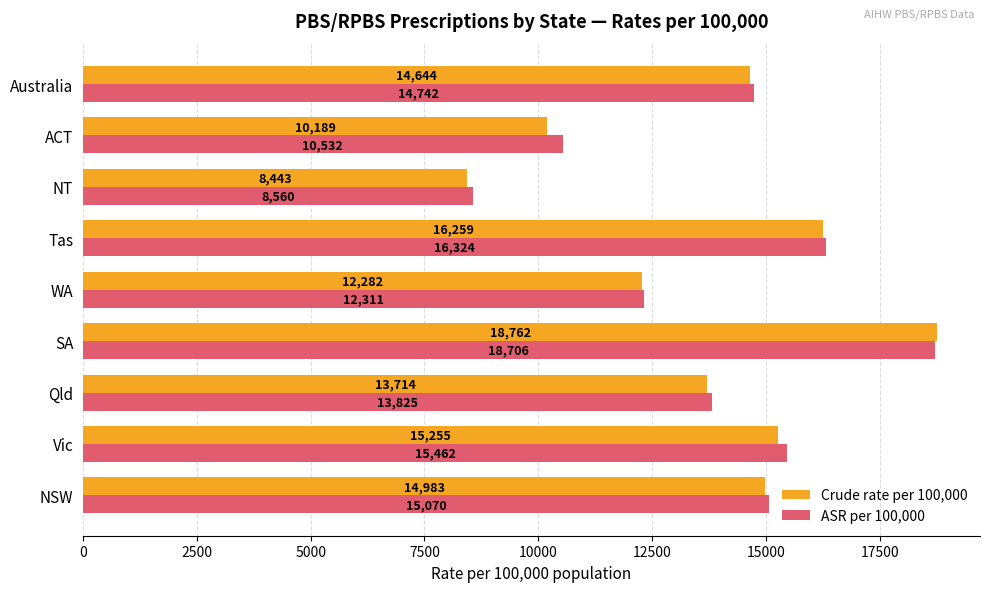

Which series has the largest range (max minus min)?

Crude rate per 100,000